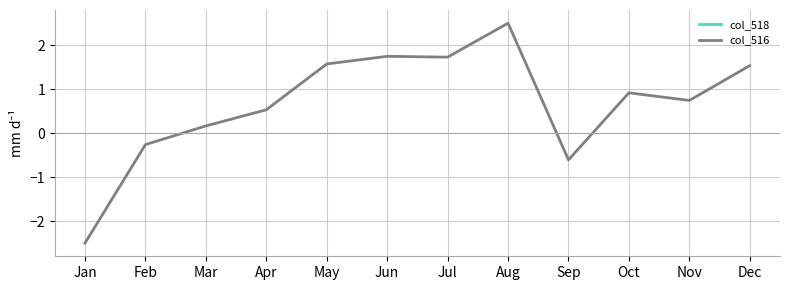

The value of col_516 at May is 0.8. True or false?

False